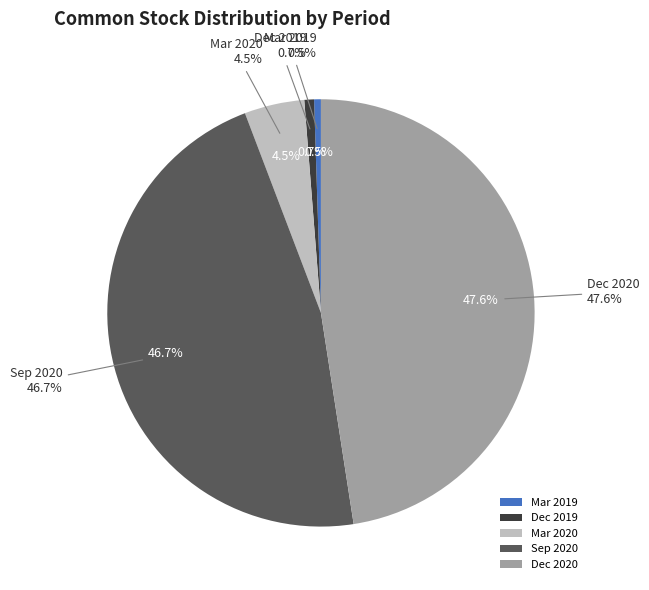

To the nearest percent, what is the average slice percentage?

20%